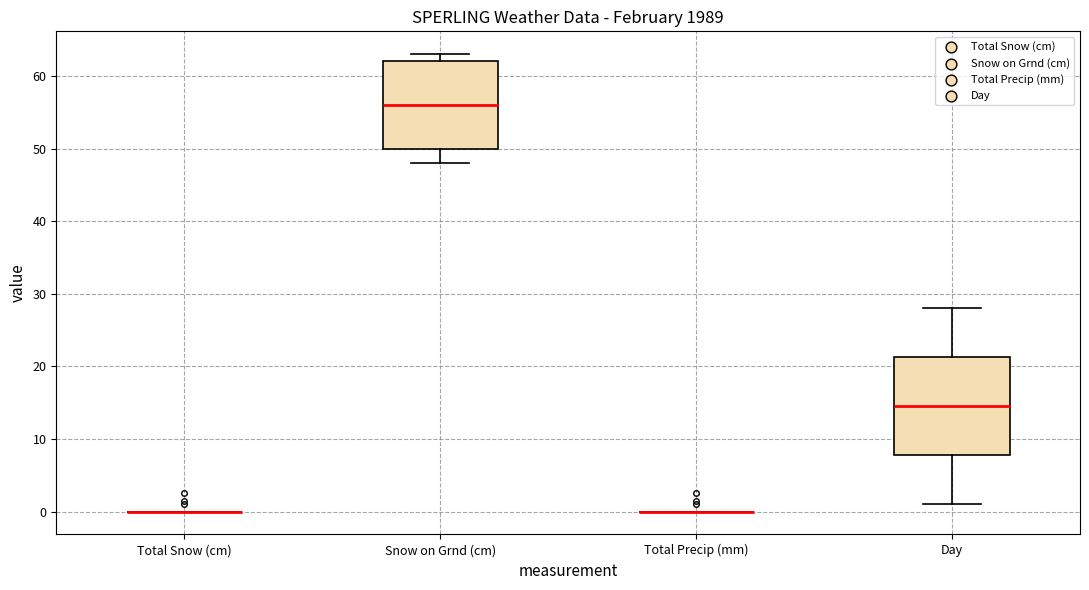

Reading left to right, transcribe this box plot: for each box, give where its median line is, the range the box spans, and where its two whiskers end, as read against the y-axis. The values are not printed on the chart, so give them approximately, as read against the axis.

Total Snow (cm): box collapsed to a line at 0, whiskers 0 to 0
Snow on Grnd (cm): median 56, box 50 to 62, whiskers 48 to 63
Total Precip (mm): box collapsed to a line at 0, whiskers 0 to 0
Day: median 15, box 8 to 21, whiskers 1 to 28